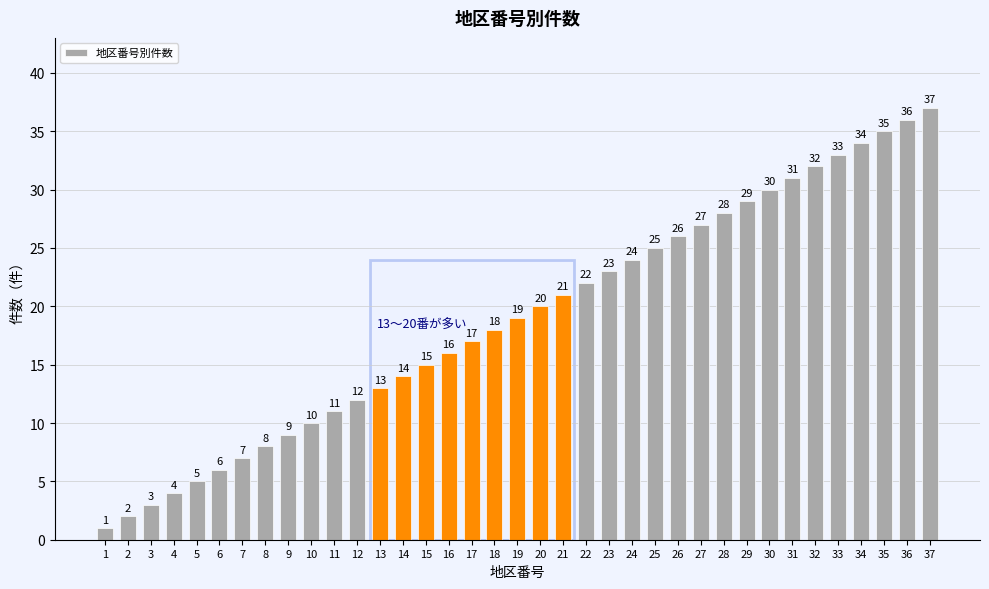

What is the value of the 31st bar from the left?

31